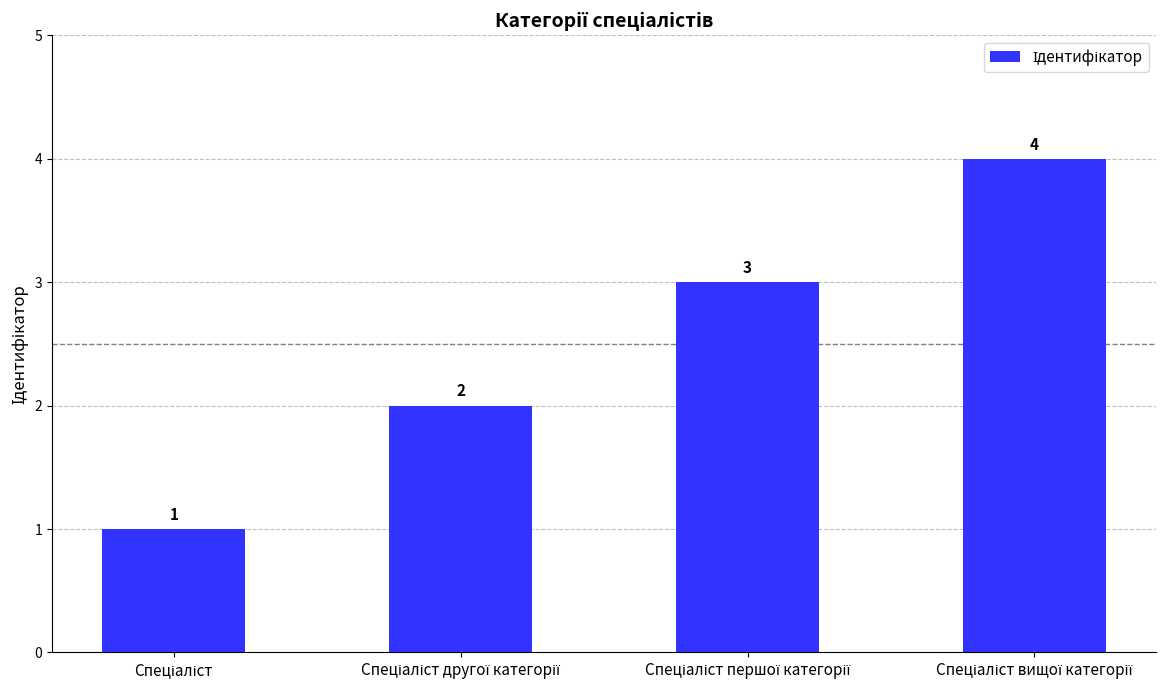

Reading left to right, transcribe all the data shown in this chart.

1	2	3	4